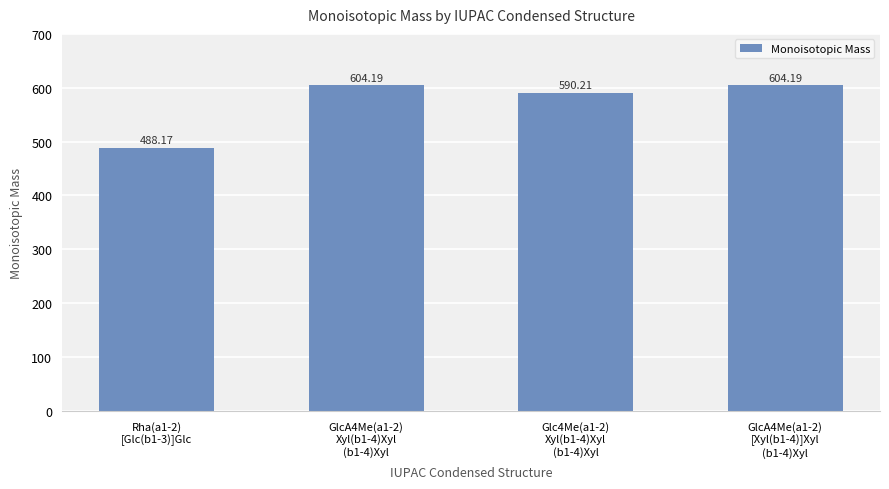

Are the bars horizontal?

No